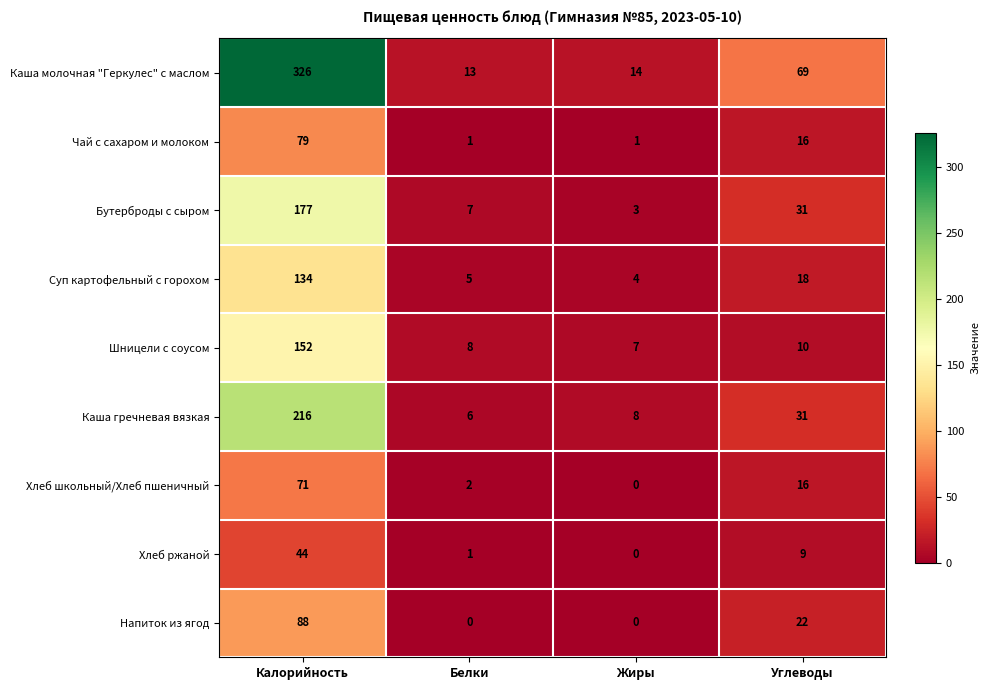

The value of Хлеб ржаной at Калорийность is 11. True or false?

False